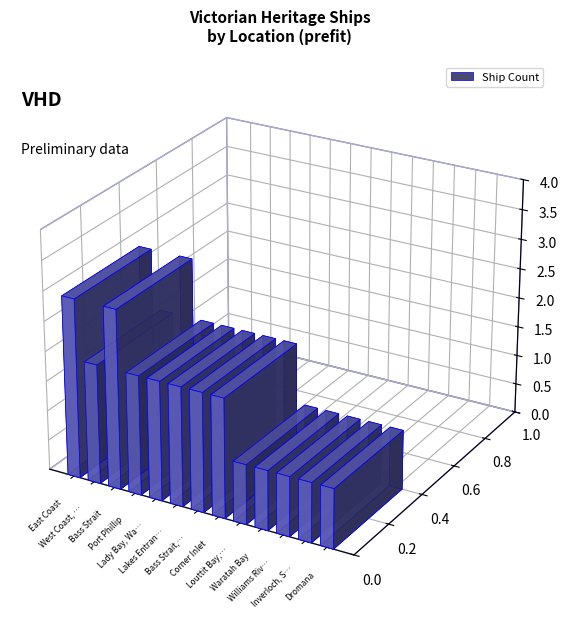

How many values are between 1 and 2?

11